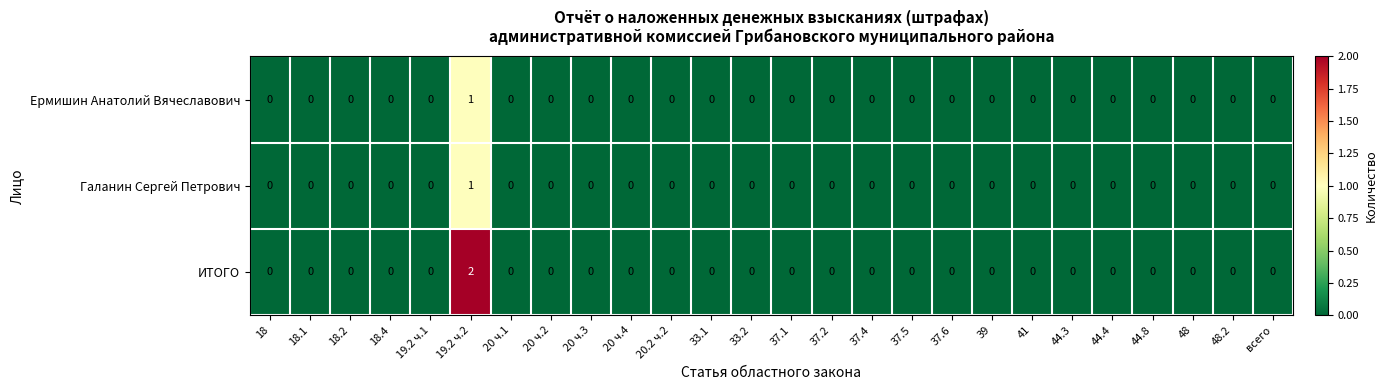

Is it true that Галанин Сергей Петрович equals 0 at 19.2 ч.1?

True